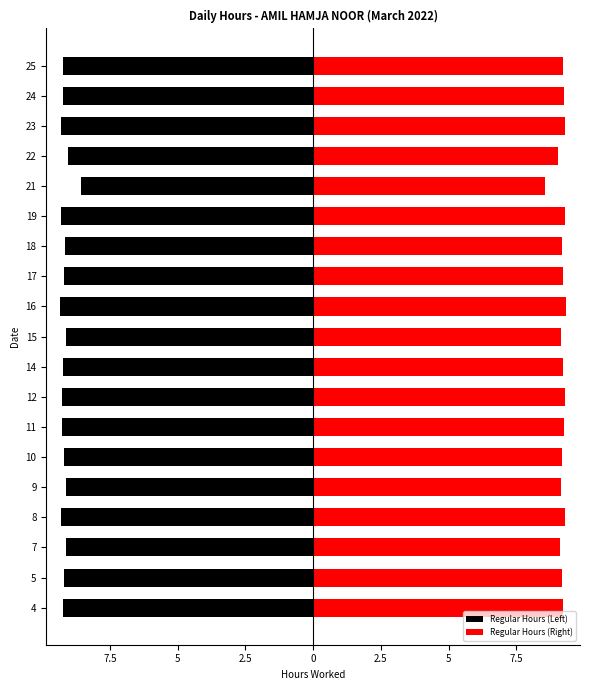

How many data points in Regular Hours (Left) are less than -9?

18